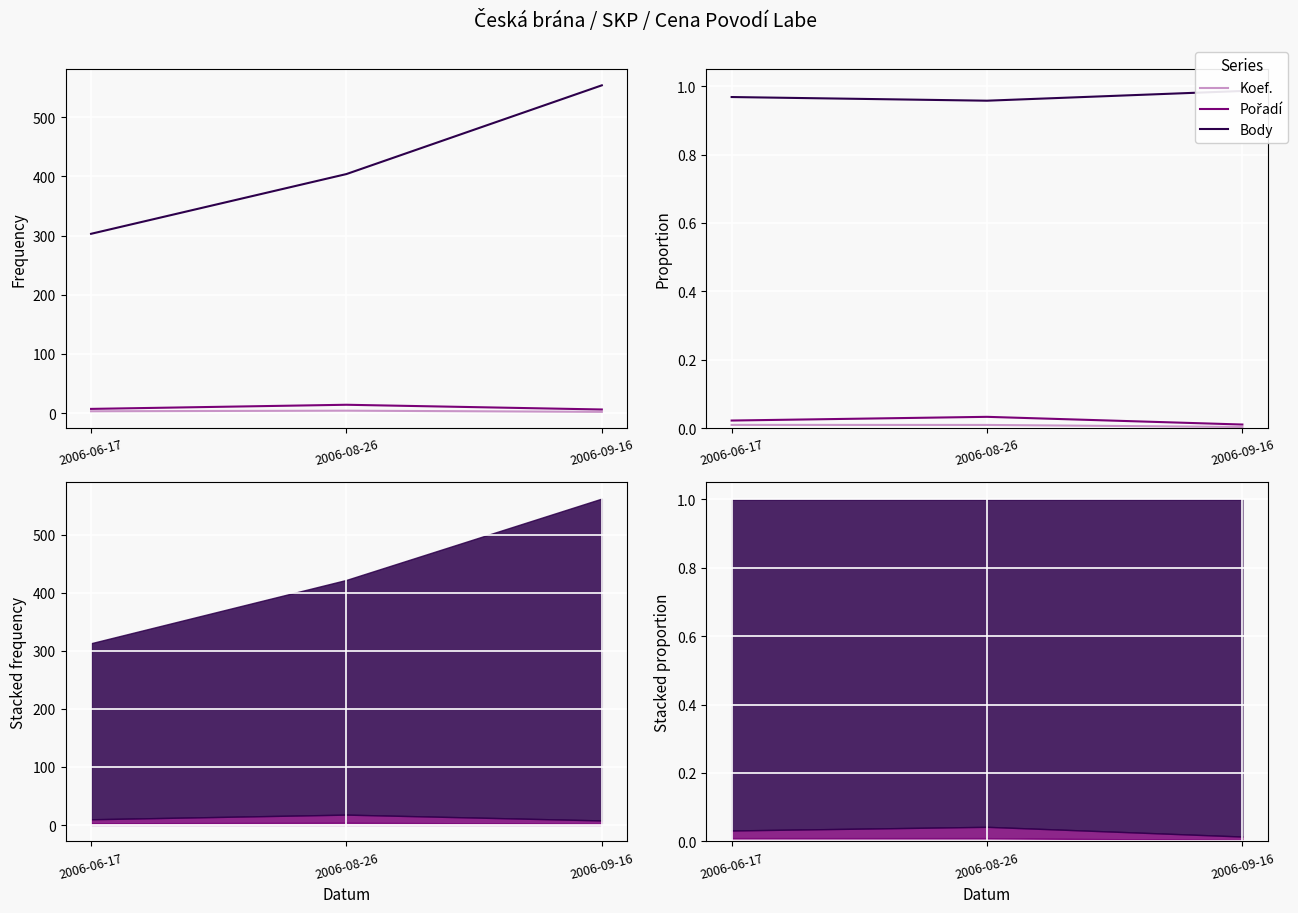

What are all the series names shown in the legend?

Koef., Pořadí, Body